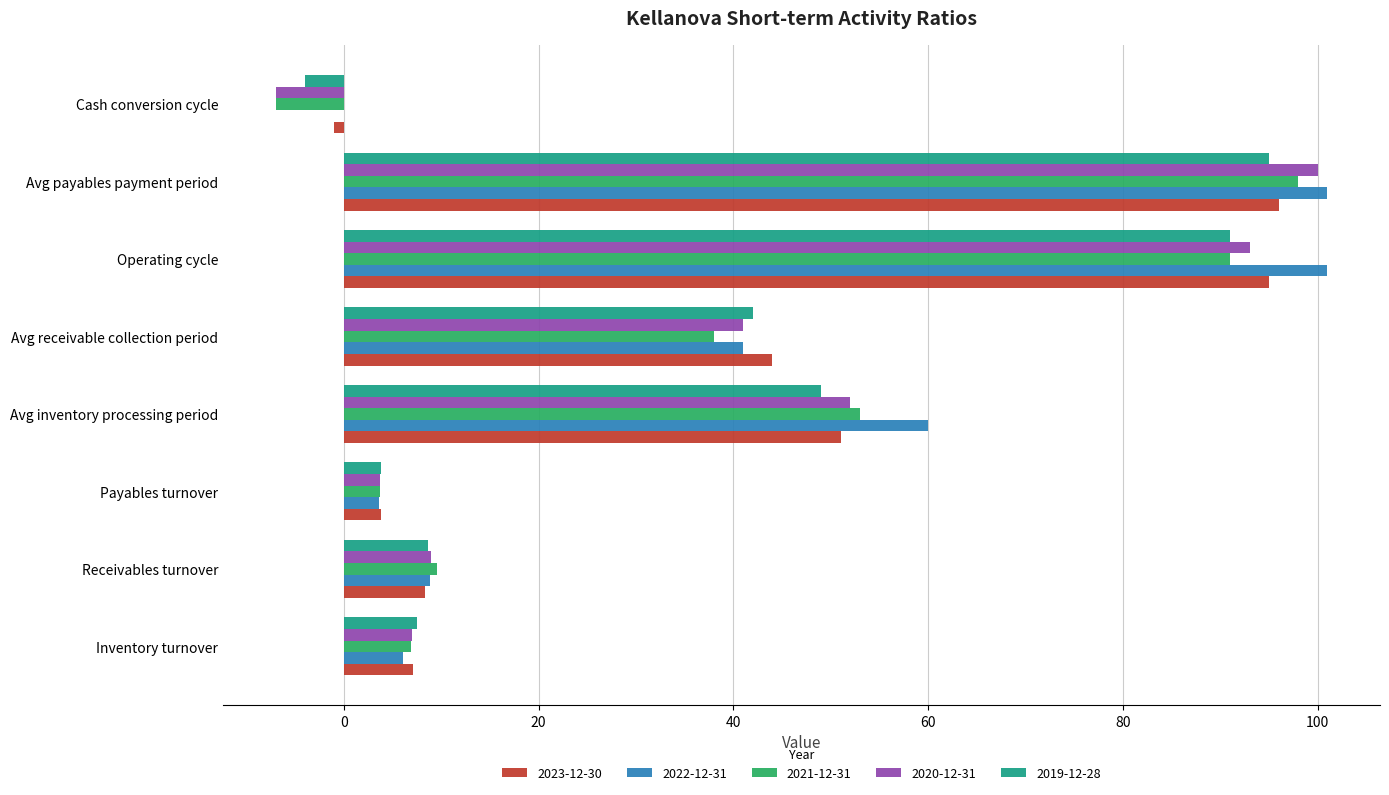

Between Avg inventory processing period and Avg payables payment period, which series saw the biggest shift?

2020-12-31